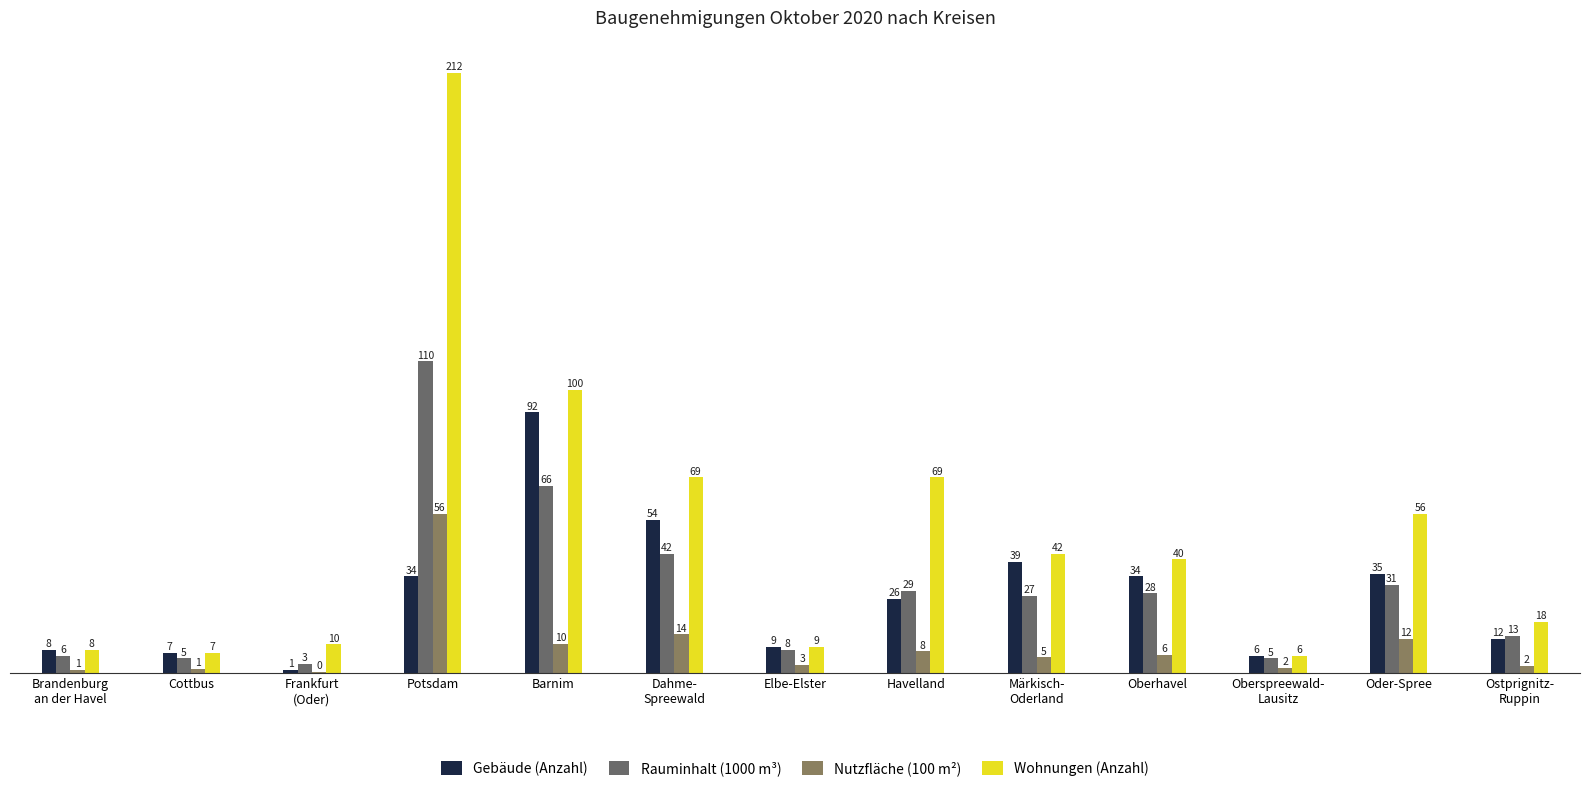

True or false: Wohnungen (Anzahl) has a value of 13.0 at Märkisch-
Oderland.

False